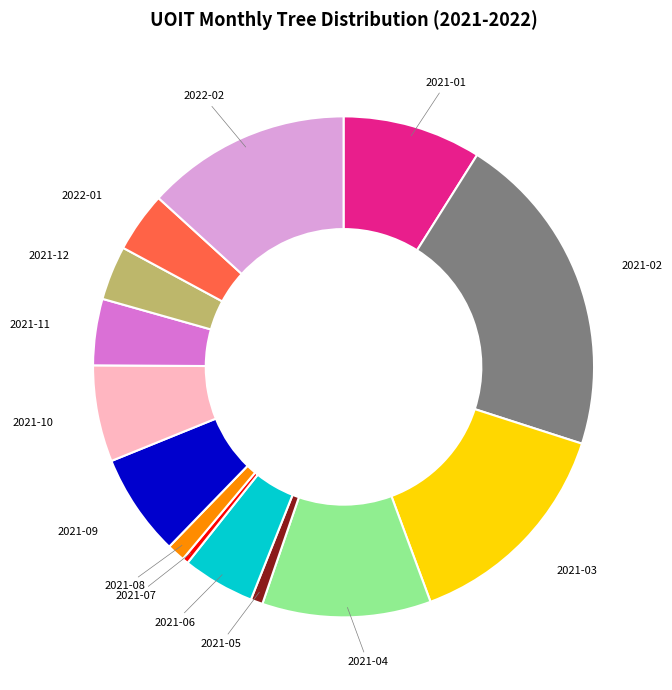

Approximately how many times larger is the value at 2021-05 compared to 2021-08?

0.7